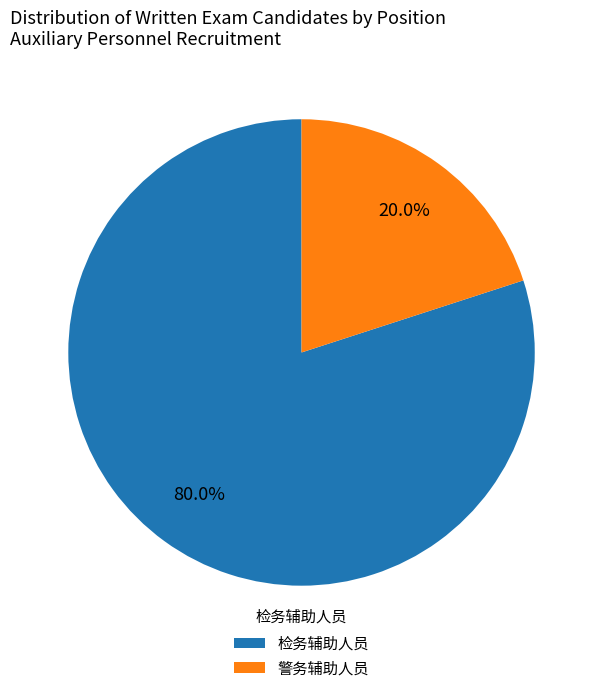

Do 检务辅助人员 and 警务辅助人员 together represent more than half of the pie?

Yes